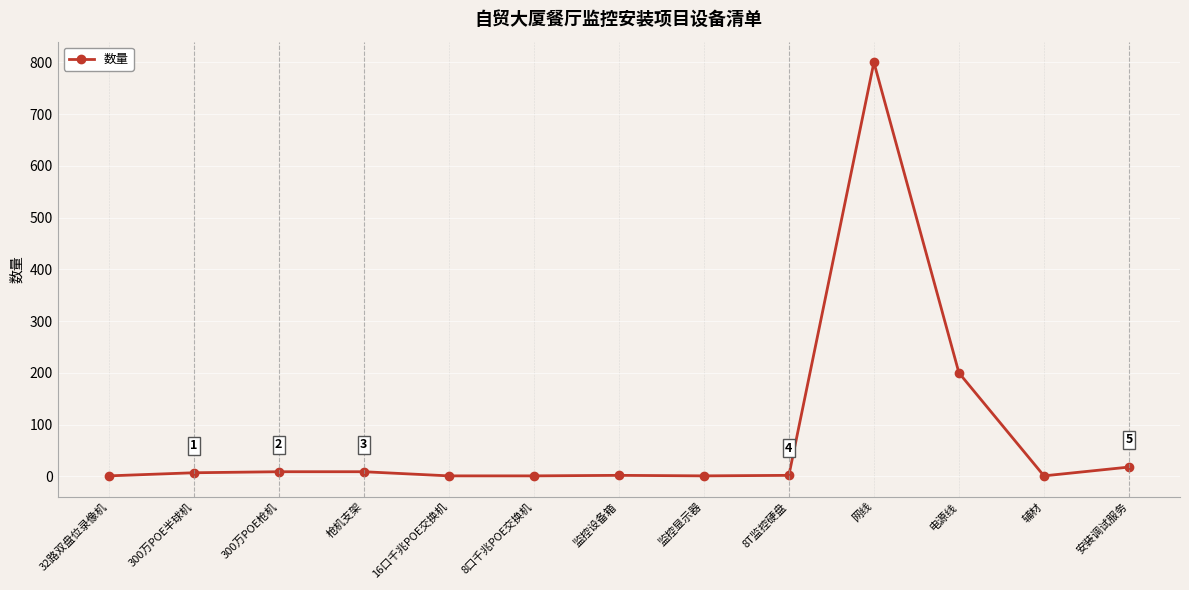

True or false: the data has more than 0 interior local peaks.

True